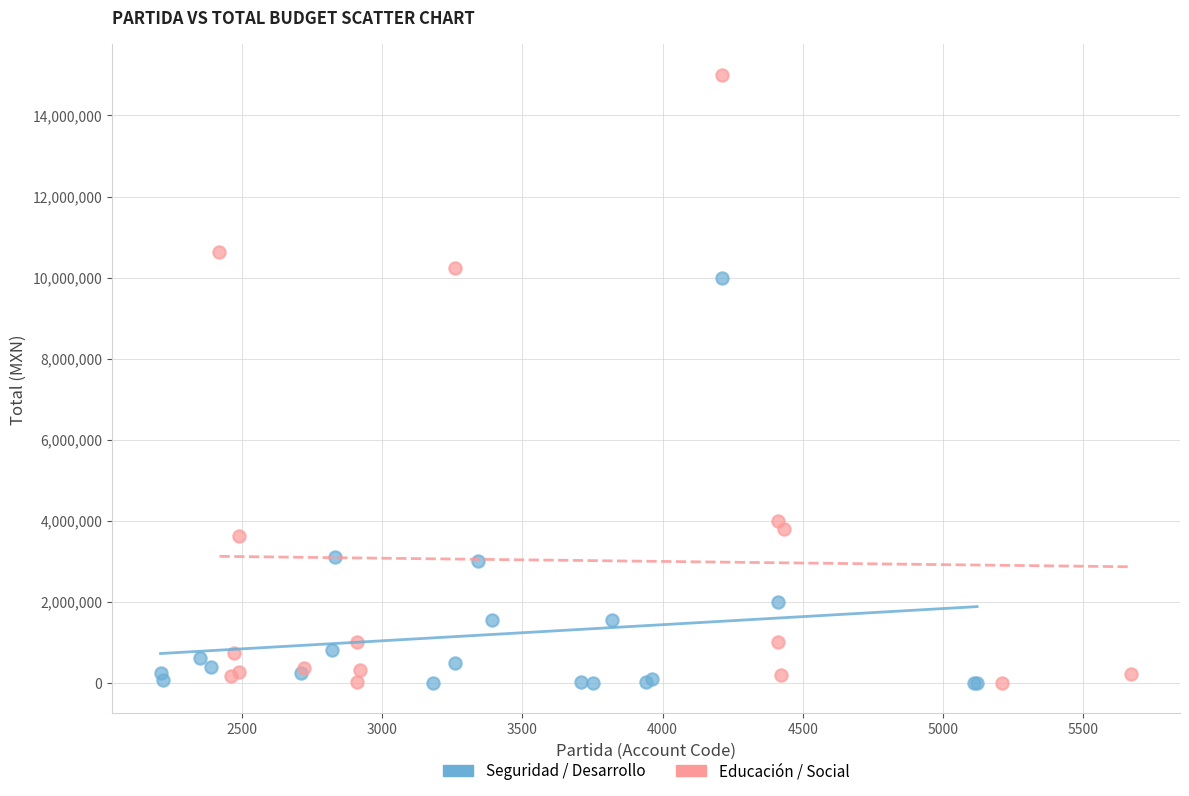

Which series has the widest spread of Y values?

Educación / Social